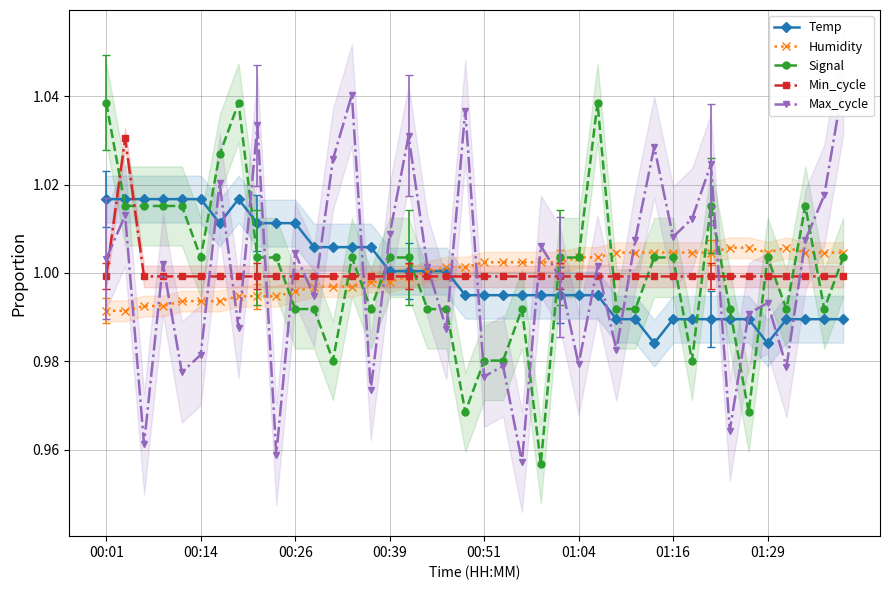

How many data points in Max_cycle are above 1?

22